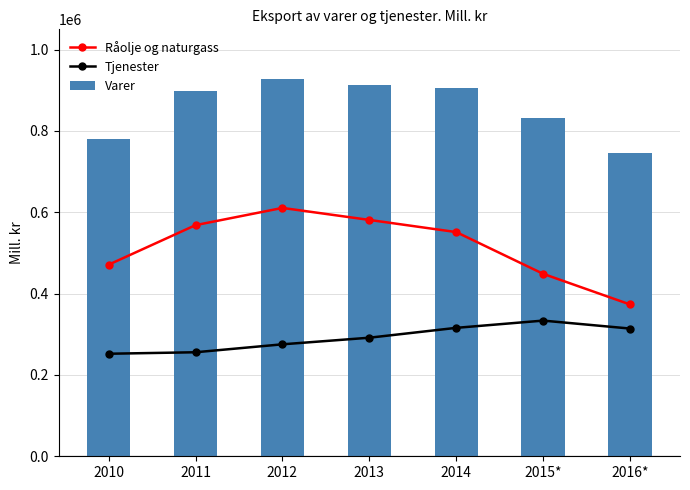

Reading right to left, transcribe all the data shown in this chart.

Råolje og naturgass: 2016*=373375	2015*=448712	2014=551366	2013=581265	2012=610796	2011=568428	2010=471179
Tjenester: 2016*=314115	2015*=333674	2014=315851	2013=291598	2012=275349	2011=255824	2010=252165
Varer: 2016*=746425	2015*=831807	2014=904516	2013=912144	2012=929002	2011=898294	2010=779203